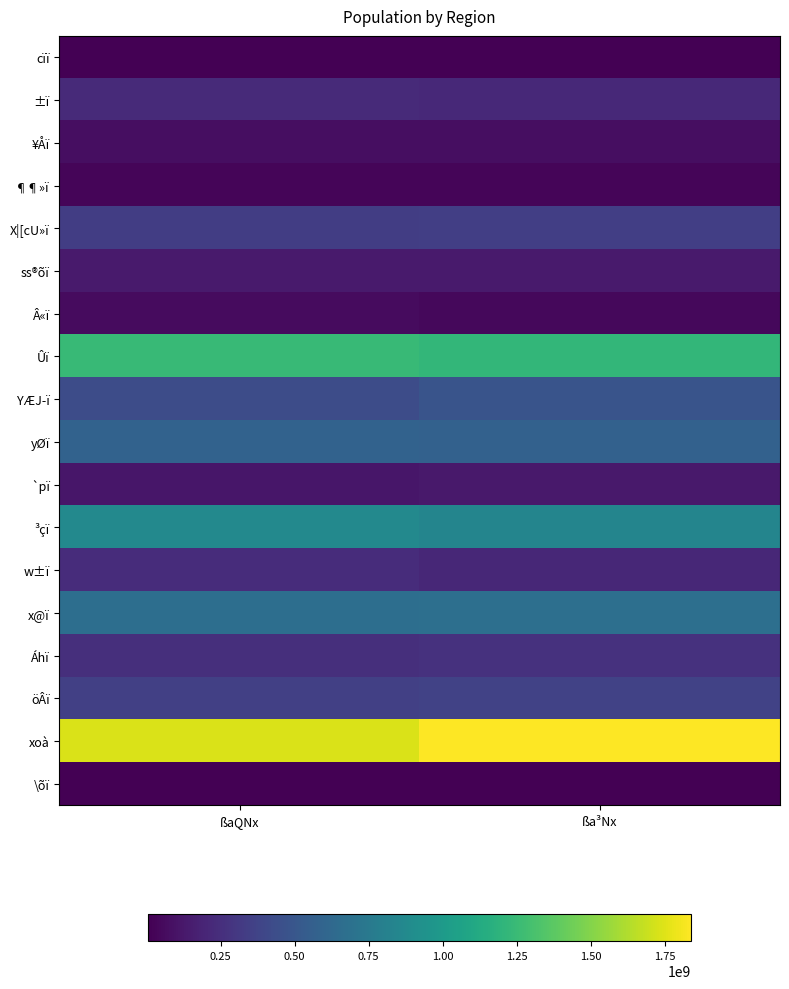

List the series in order of their peak value, lowest first.

\õï, cïï, ¶¶»ï, Â«ï, ¥Åï, `pï, ss®õï, ±ï, w±ï, Áhï, X|[cU»ï, öÂï, YÆJ­ï, yØï, x@ï, ³çï, Ûï, xoà